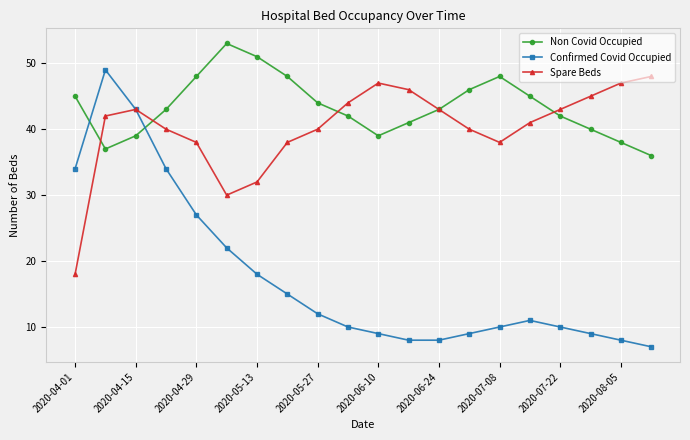

What is the value of the Confirmed Covid Occupied point at the 17th from the left?

10